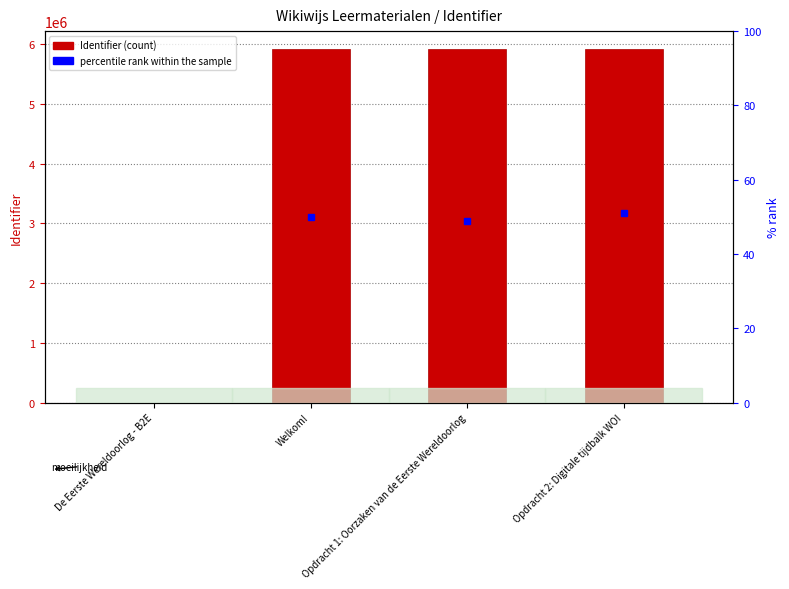

Count the number of categories in the chart.

4